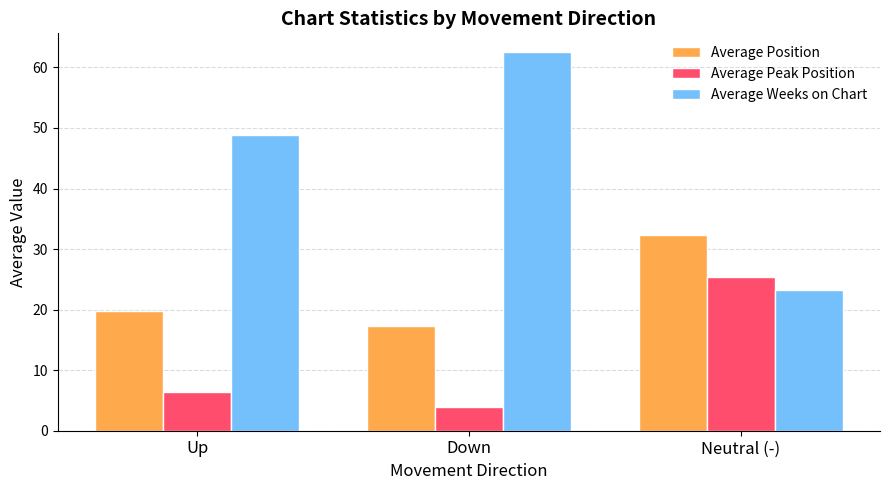

Which series changed the most between Up and Neutral (-)?

Average Weeks on Chart